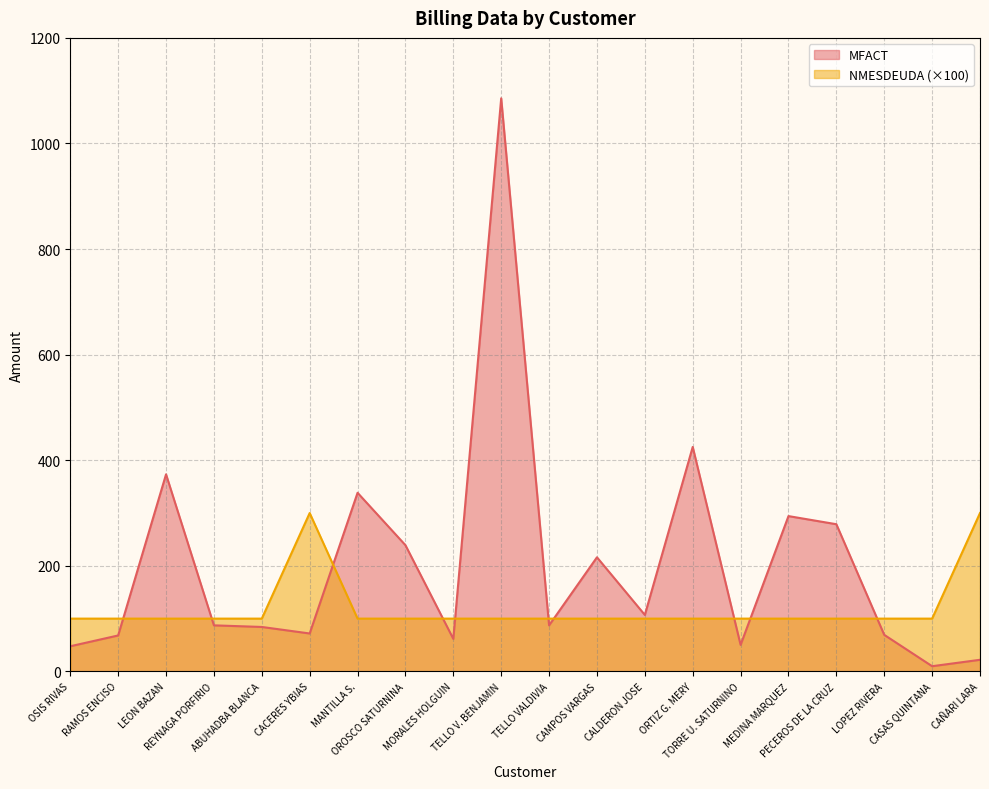

Which category has the lowest value across all series?

CASAS QUINTANA